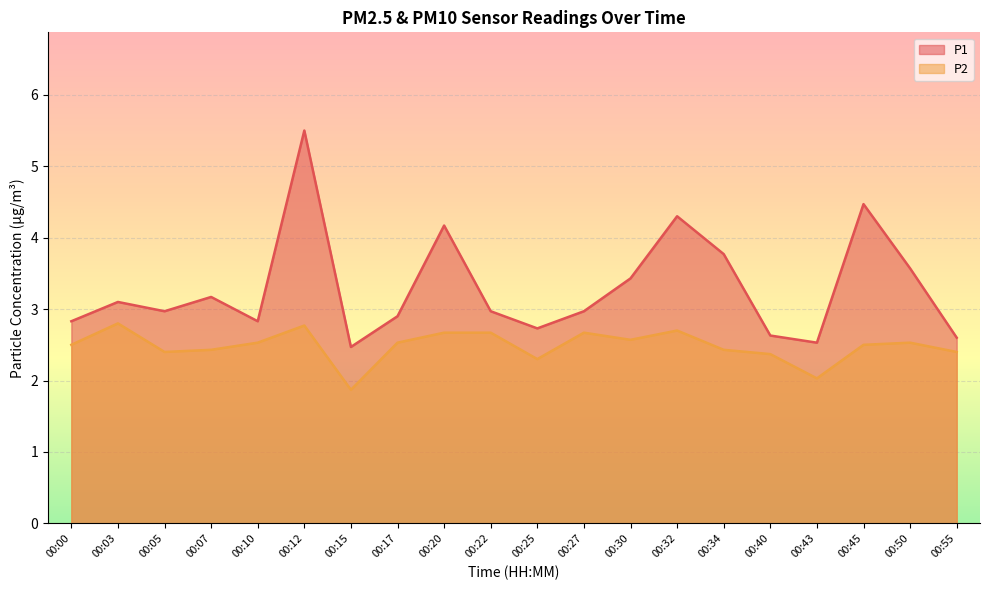

True or false: P2 and P1 intersect in this chart.

False